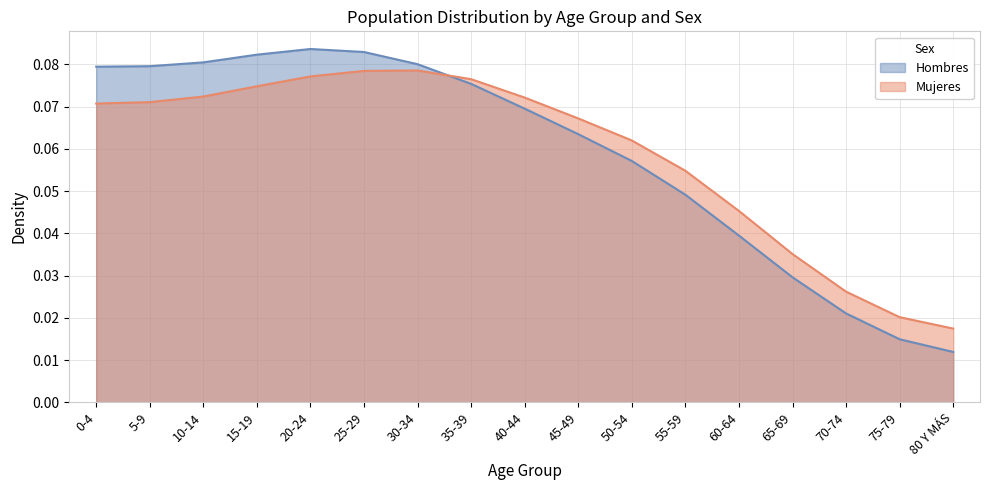

How many interior local peaks does the Mujeres series have?

1